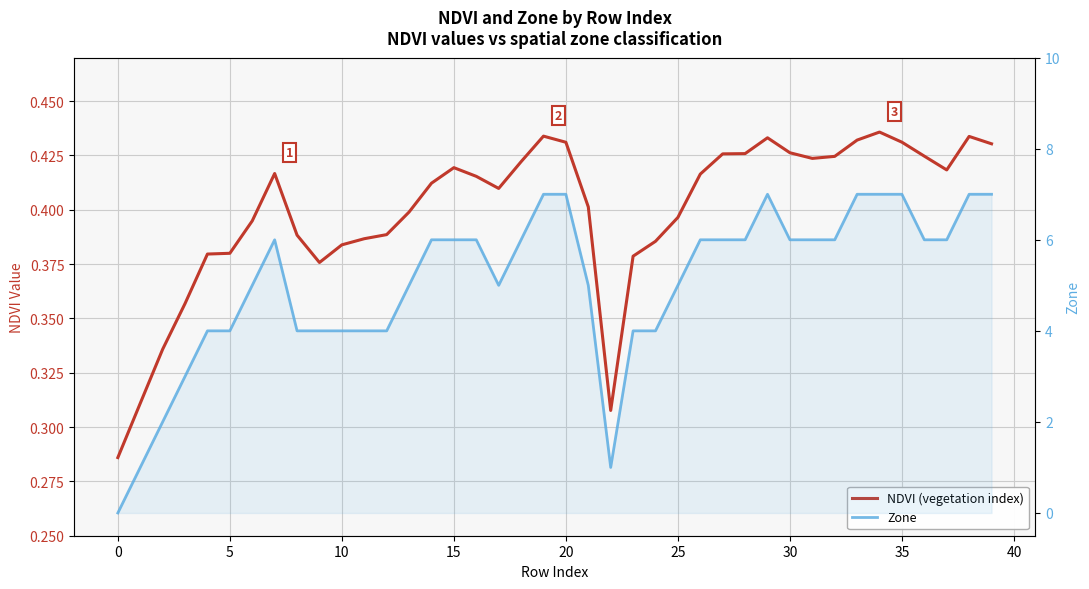

Does the chart display data point markers on the line(s)?

No